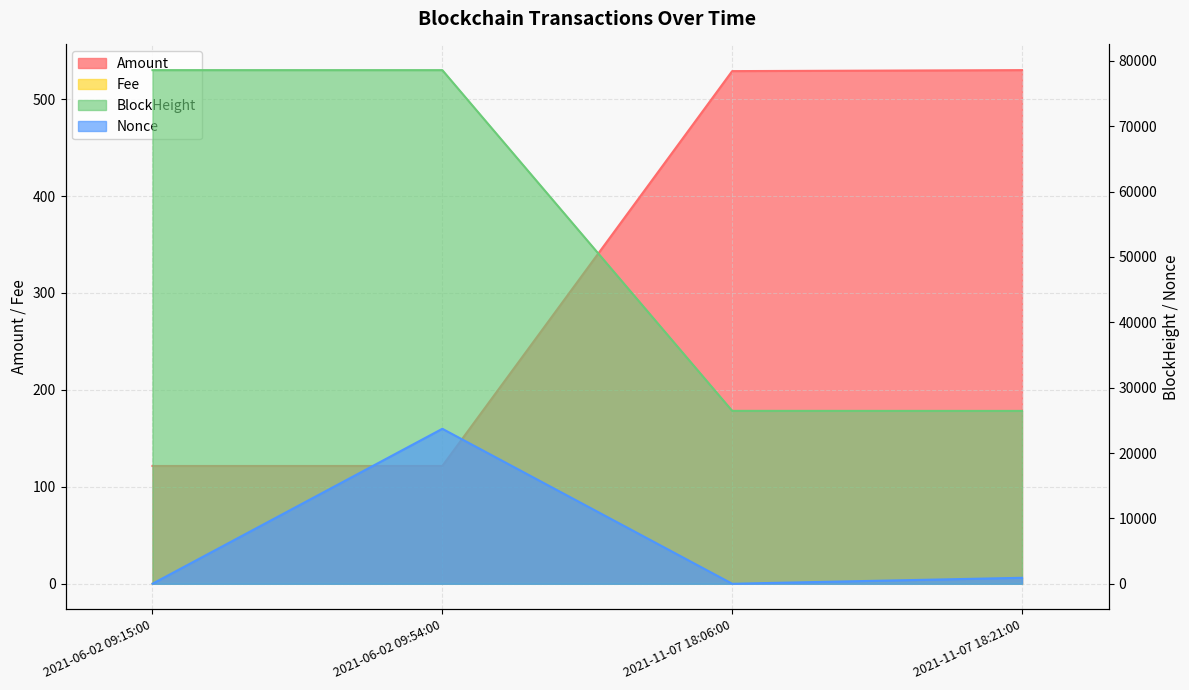

What is the spread (max minus min) of values at 2021-06-02 09:15:00?

78579.0